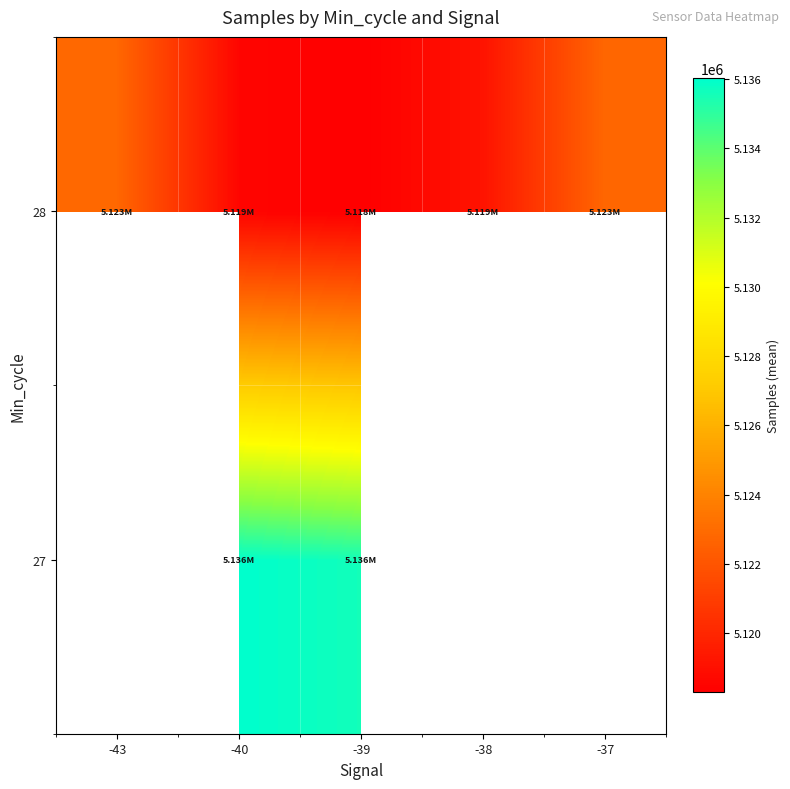

Which series changed the most between -43 and -39?

28